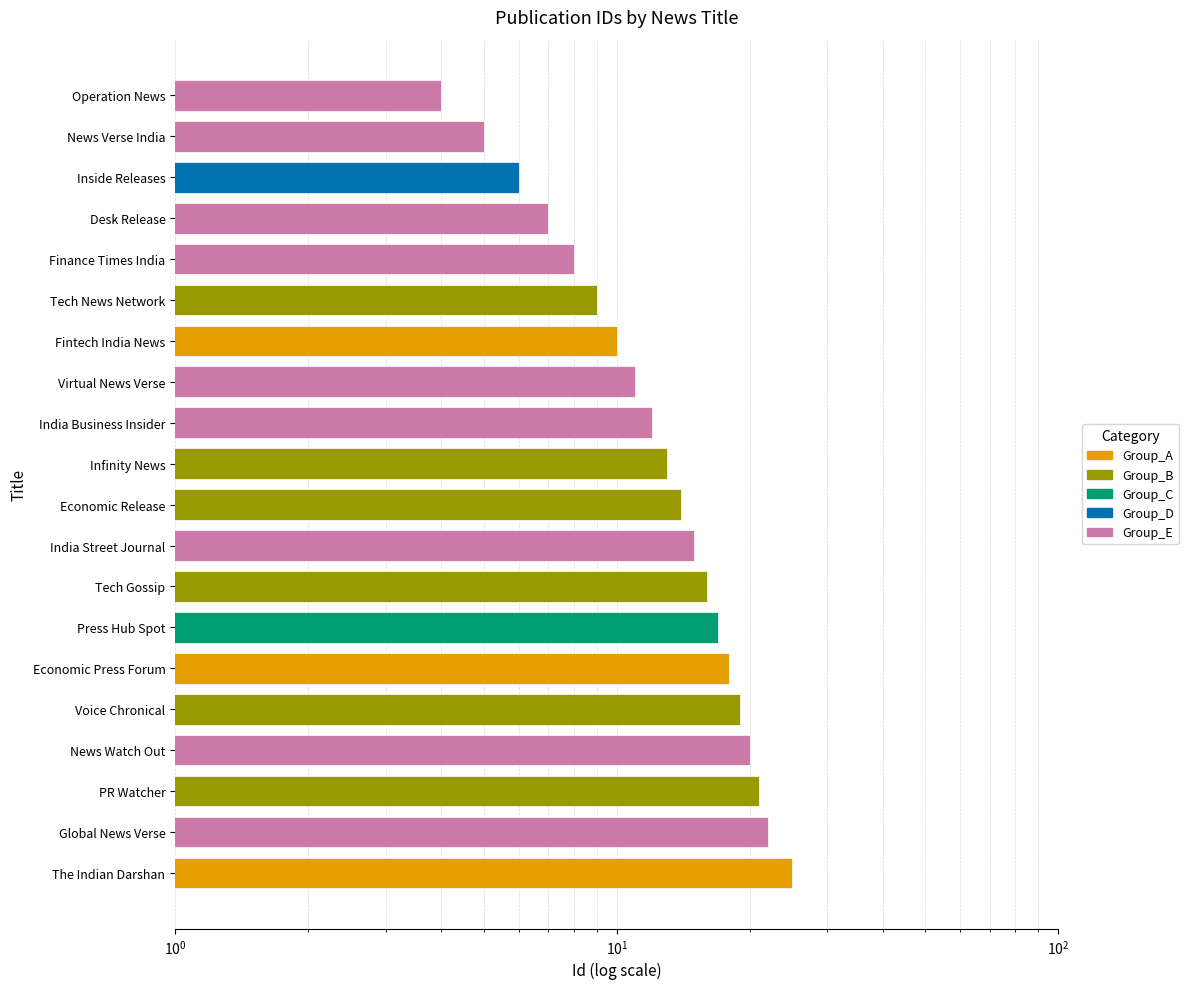

What is the difference between the second highest and minimum values?

18